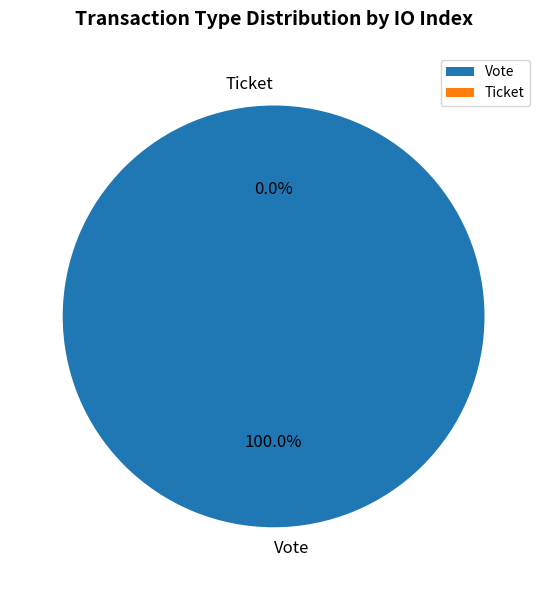

Is there a majority slice in this chart?

Yes